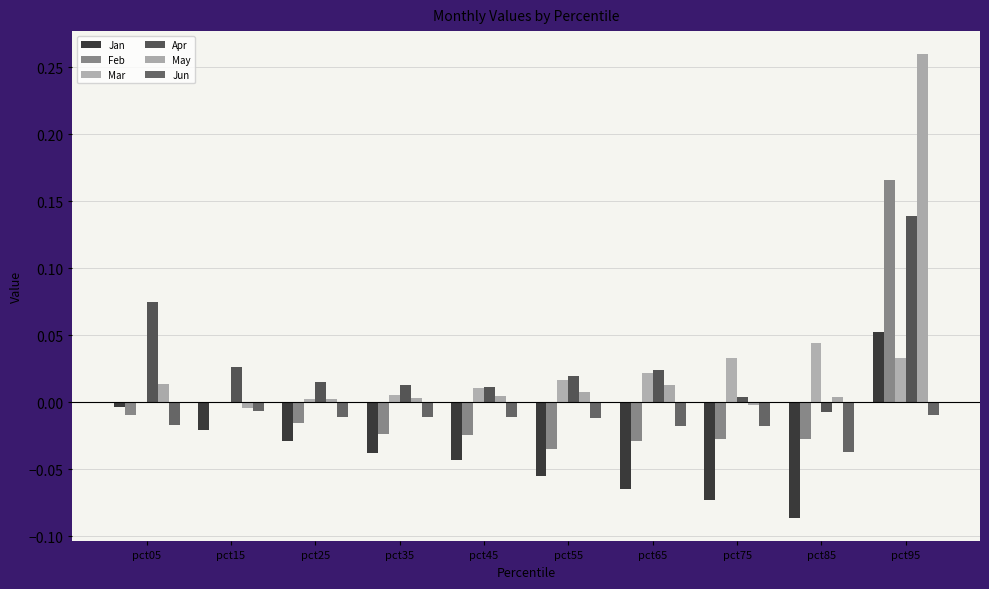

At which label is Mar closest to 0?

pct05